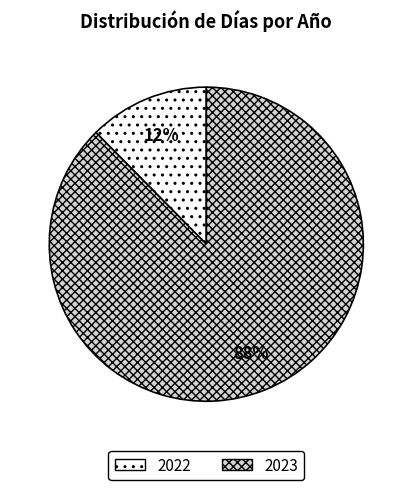

Rank the categories by value from lowest to highest.

2022, 2023